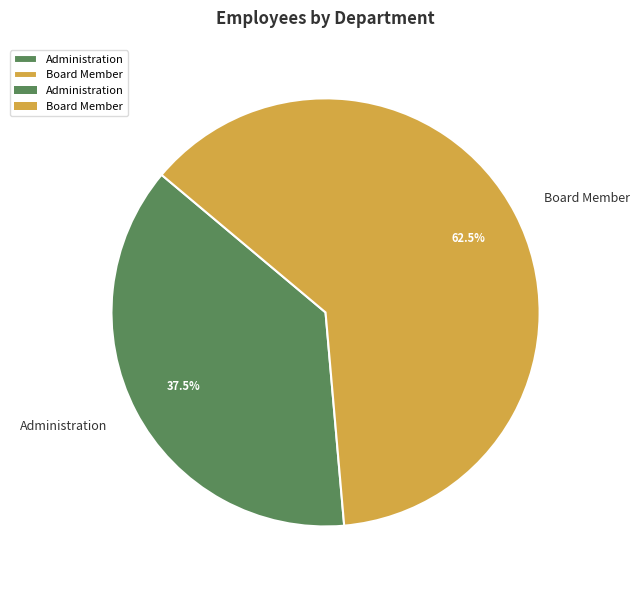

The Administration slice represents 49% of the pie. True or false?

False